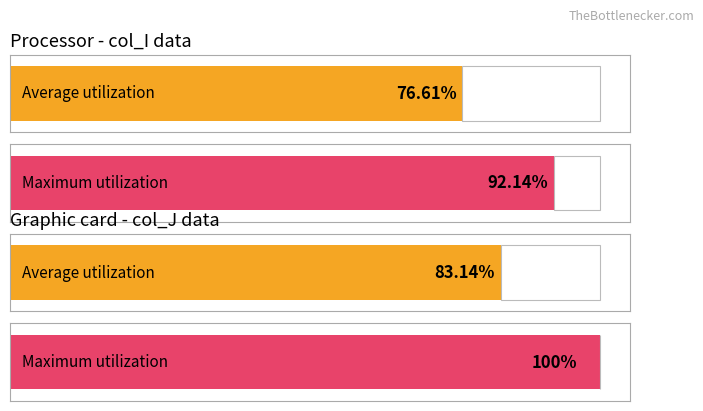

What are all the series names shown in the legend?

Average utilization, Maximum utilization